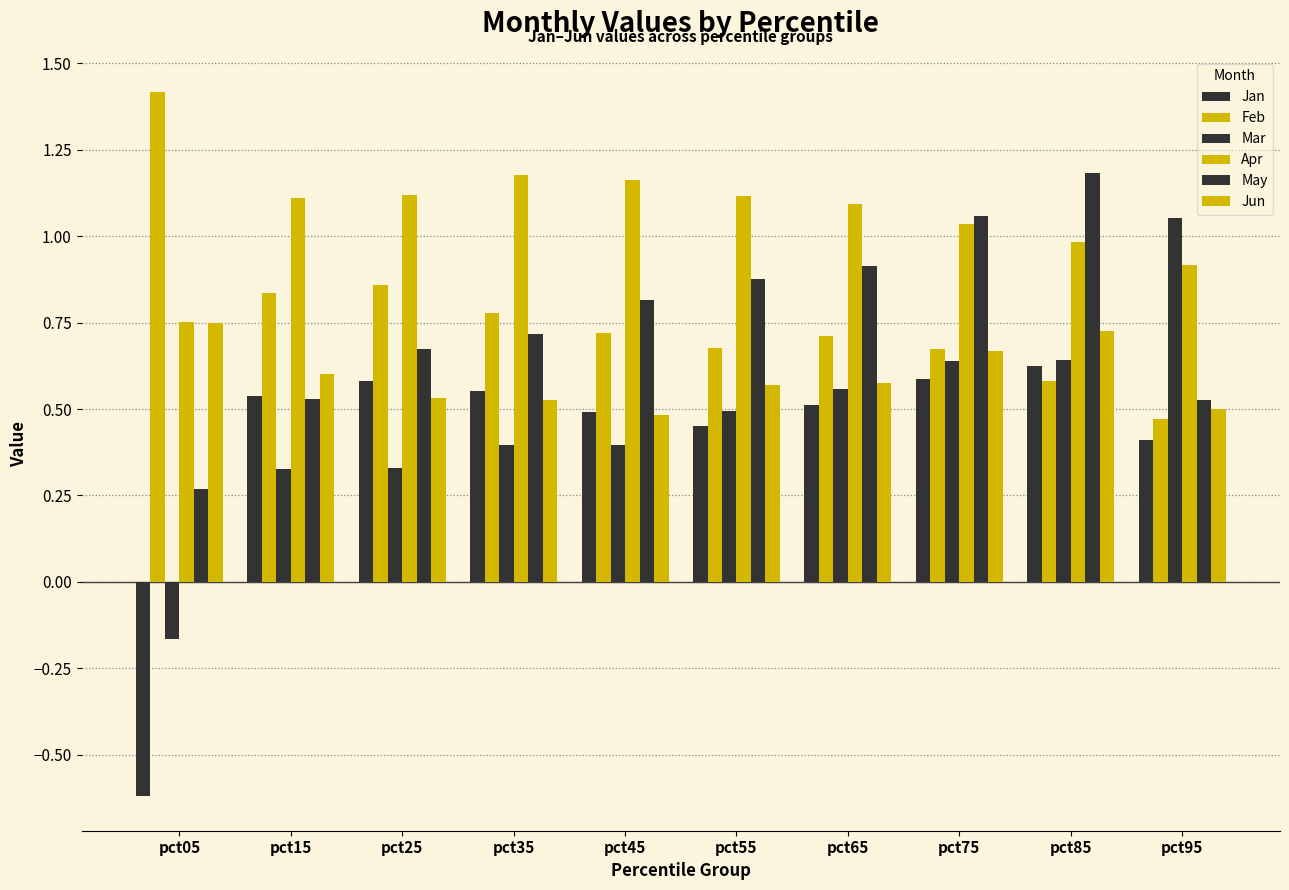

Which has a higher value, pct75 or pct95?

pct75